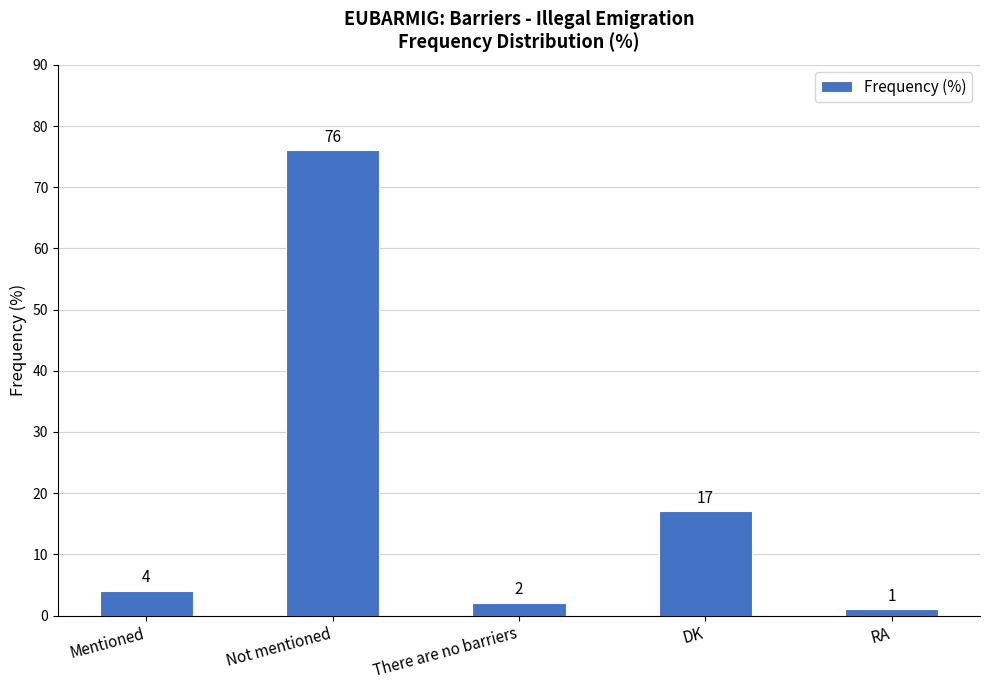

Count the number of categories in the chart.

5